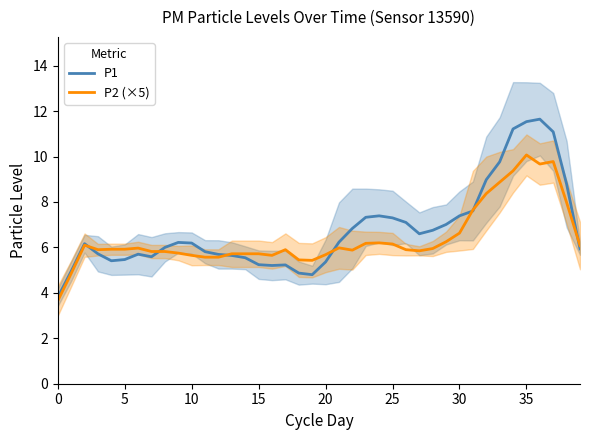

What are all the series names shown in the legend?

P1, P2 (×5)